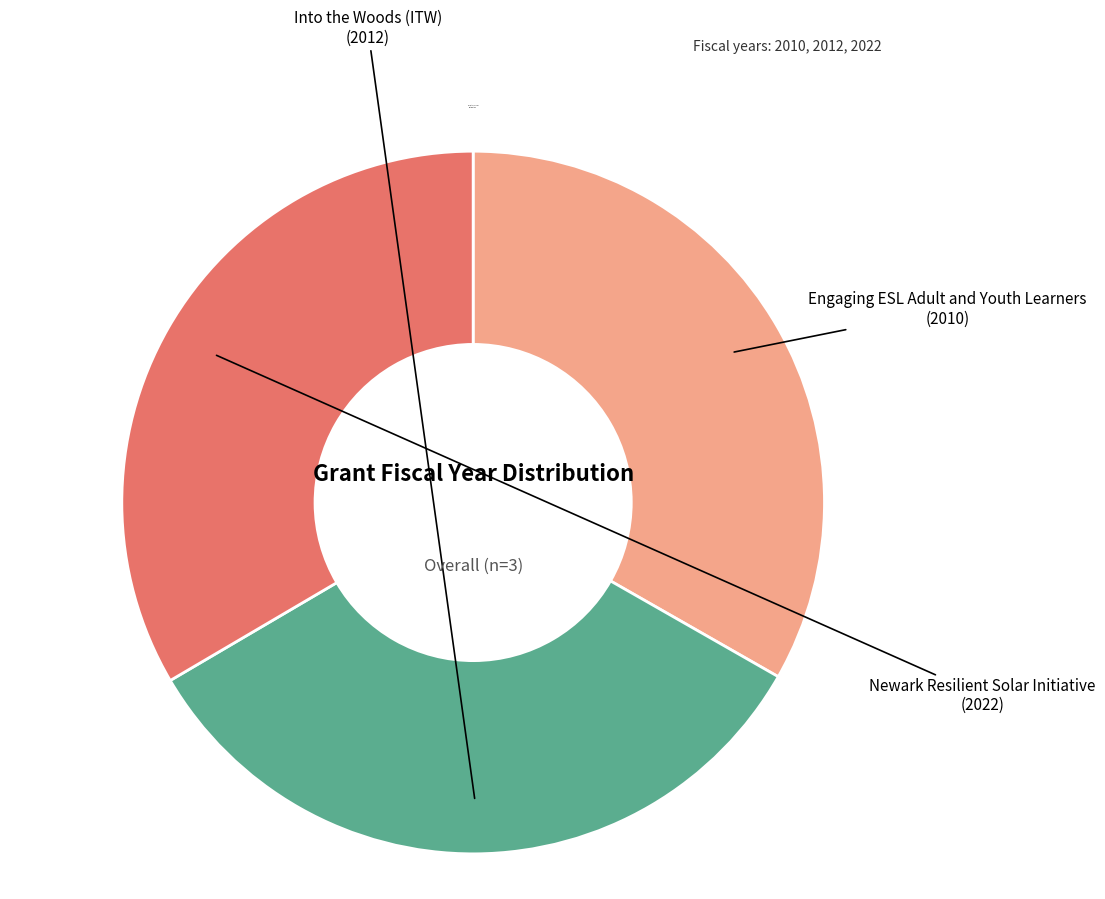

Approximately how many times larger is the value at Engaging ESL Adult and Youth Learners compared to Newark Resilient Solar Initiative?

1.0